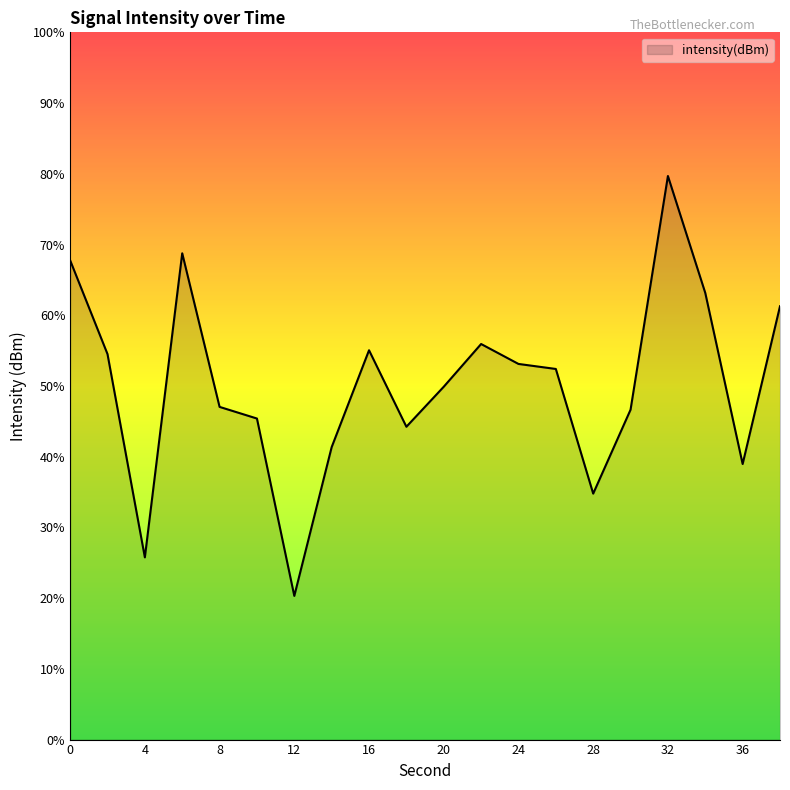

The value at 14 is -64.3. True or false?

False